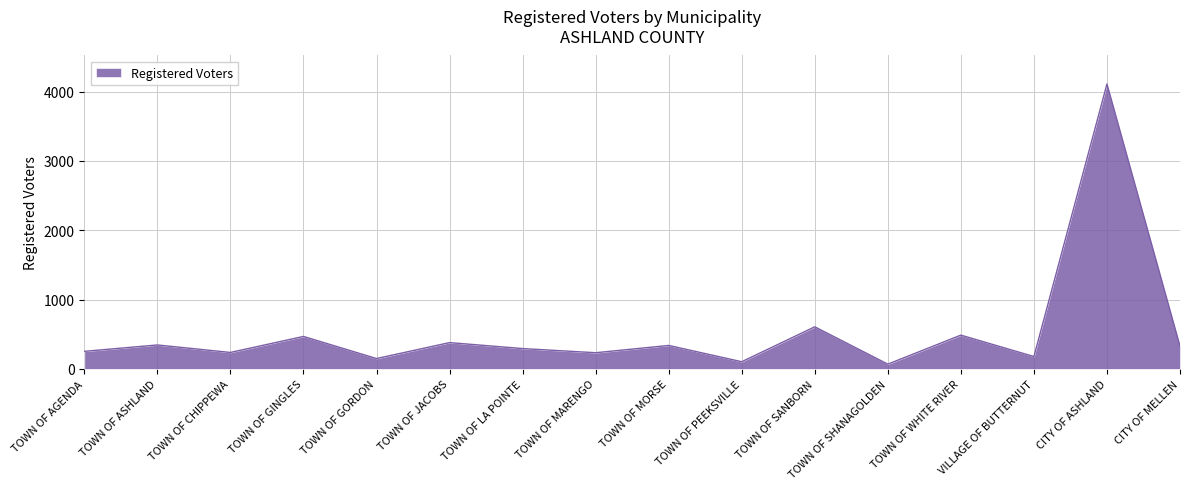

Count the number of data series in this chart.

1